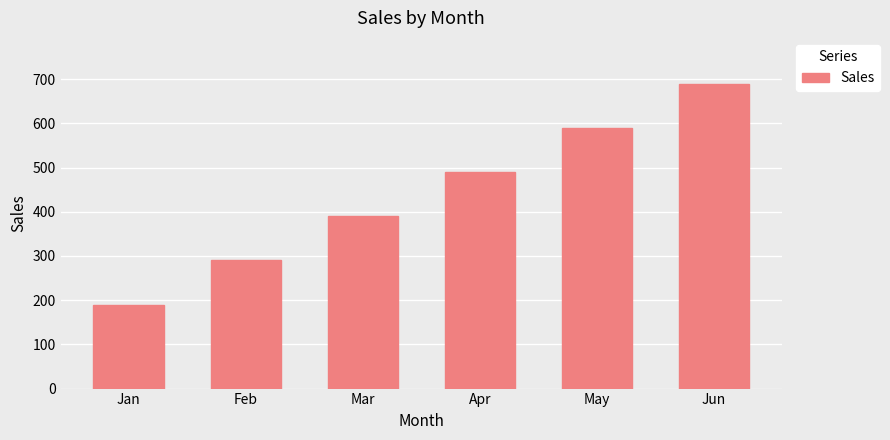

List the labels in order of value, smallest first.

Jan, Feb, Mar, Apr, May, Jun